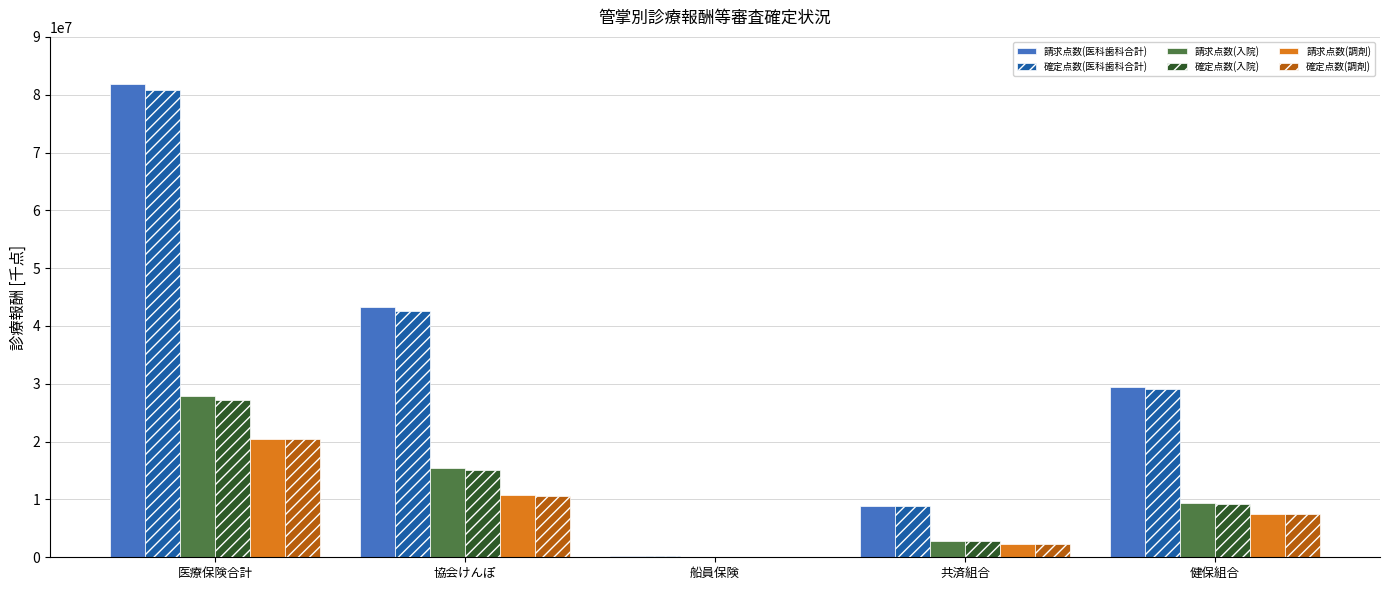

Are the bars grouped side by side (vs. stacked)?

Yes